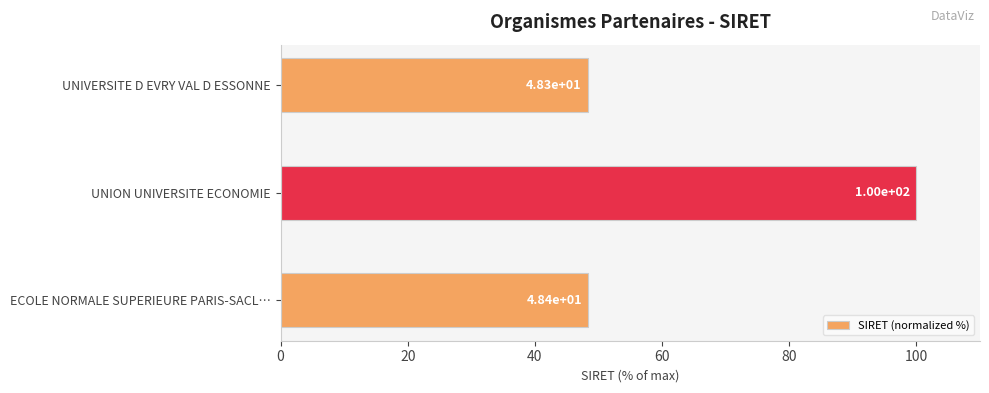

Reading bottom to top, transcribe all the data shown in this chart.

ECOLE NORMALE SUPERIEURE PARIS-SACL…=48.4	UNION UNIVERSITE ECONOMIE=100.0	UNIVERSITE D EVRY VAL D ESSONNE=48.3